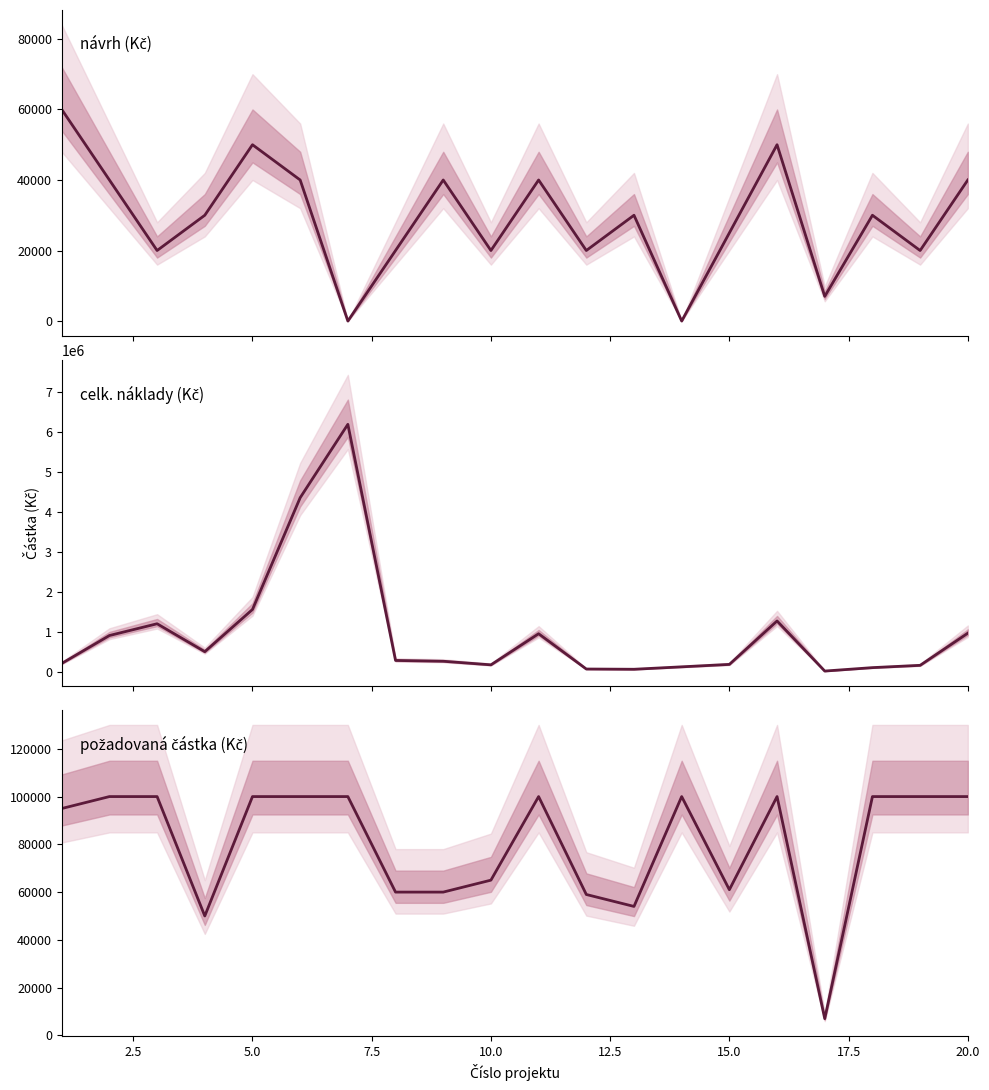

Reading left to right, what are all the values shown in this chart?

návrh (Kč): 60000	40000	20000	30000	50000	40000	0	20000	40000	20000	40000	20000	30000	0	25000	50000	7000	30000	20000	40000
celk. náklady (Kč): 205000	905000	1200000	500000	1558000	4360000	6200000	280000	260000	170000	950000	65000	59000	120000	181000	1270000	14000	100000	157500	963800
požadovaná částka (Kč): 95000	100000	100000	50000	100000	100000	100000	60000	60000	65000	100000	59000	54000	100000	61000	100000	7000	100000	100000	100000